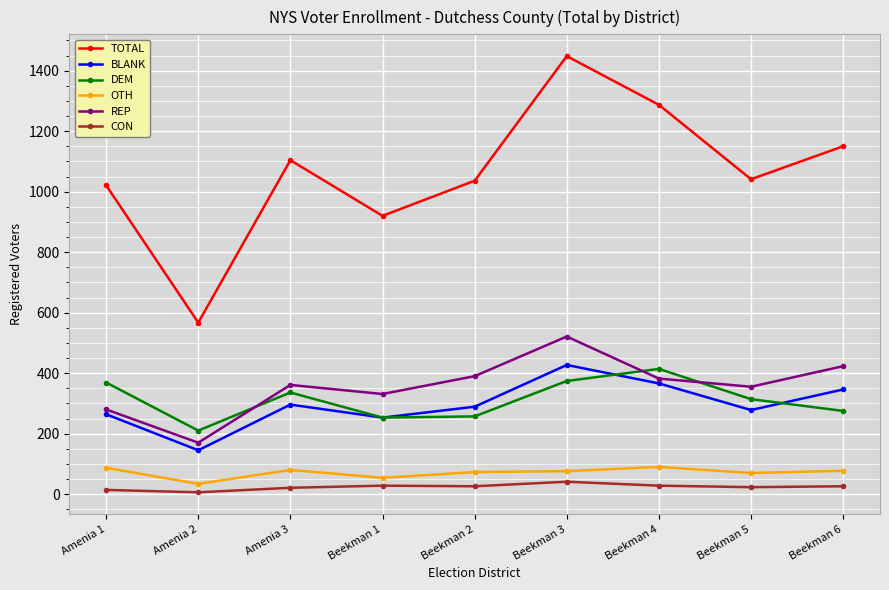

Where does the DEM series first go above 314?

Amenia 1